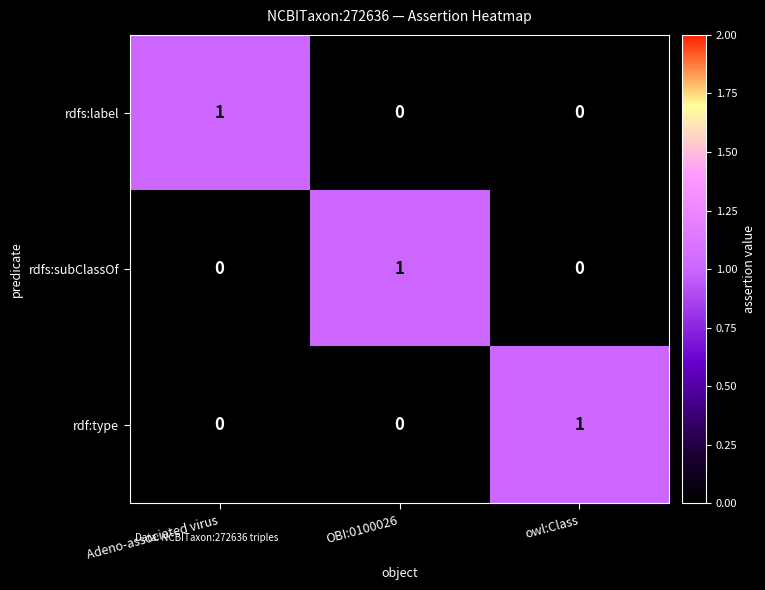

At how many categories does at least one series exceed 0?

3